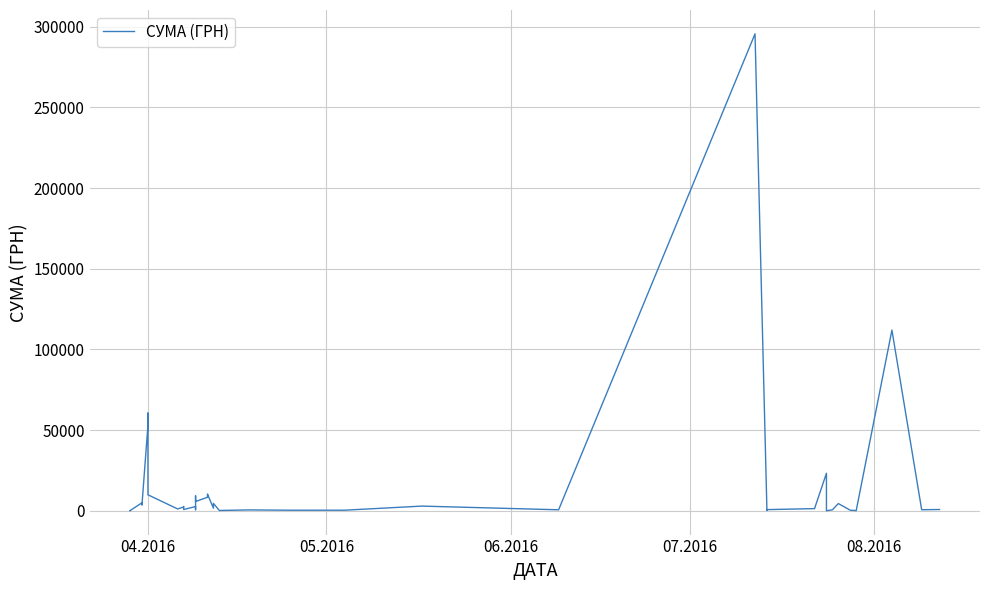

How many lines are shown in the chart?

1